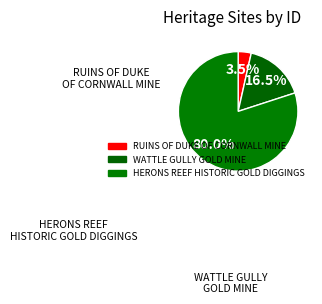

To the nearest percent, what is the average slice percentage?

33%